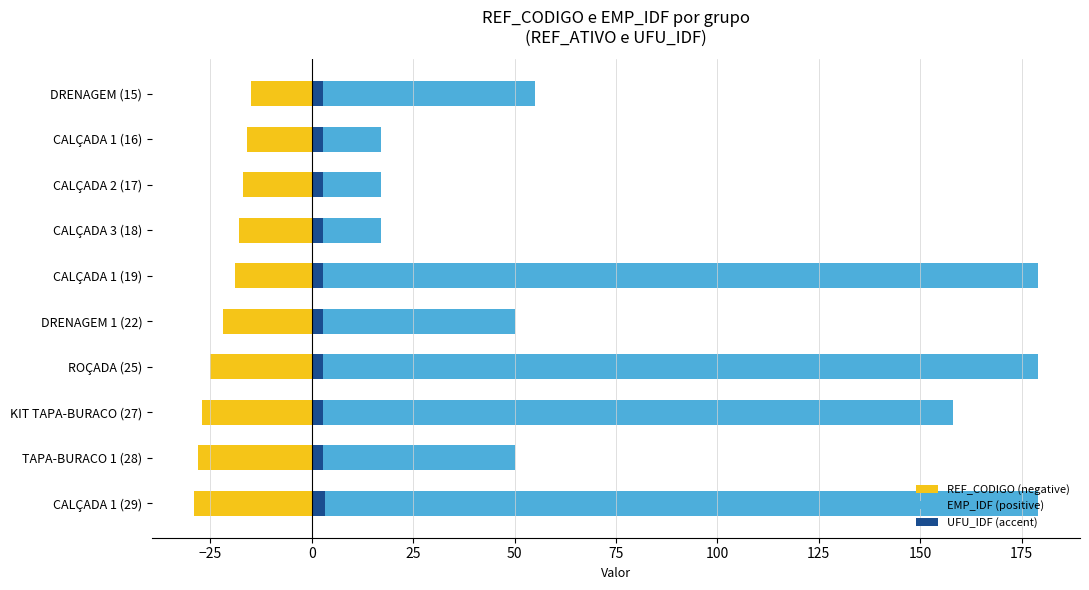

What is the average value of the REF_CODIGO (negative) series?

-21.6